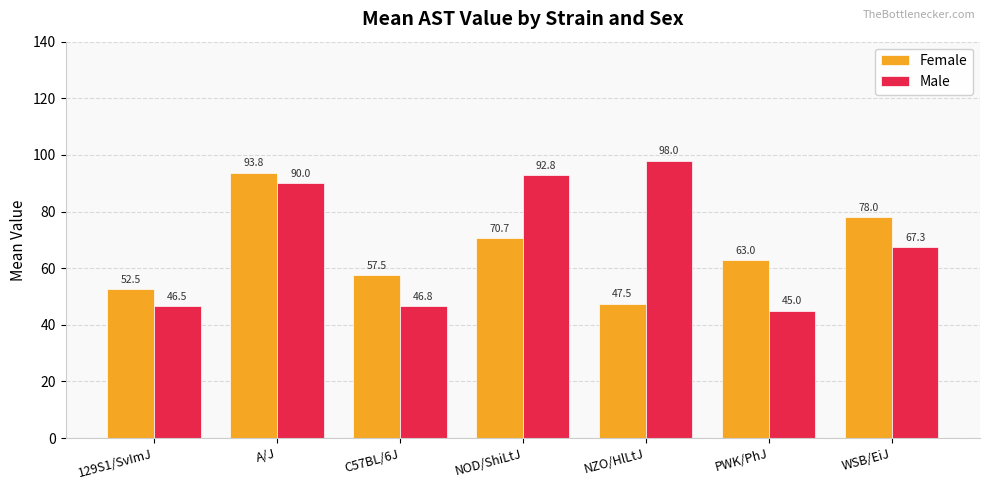

Which series changed the most between A/J and WSB/EiJ?

Male